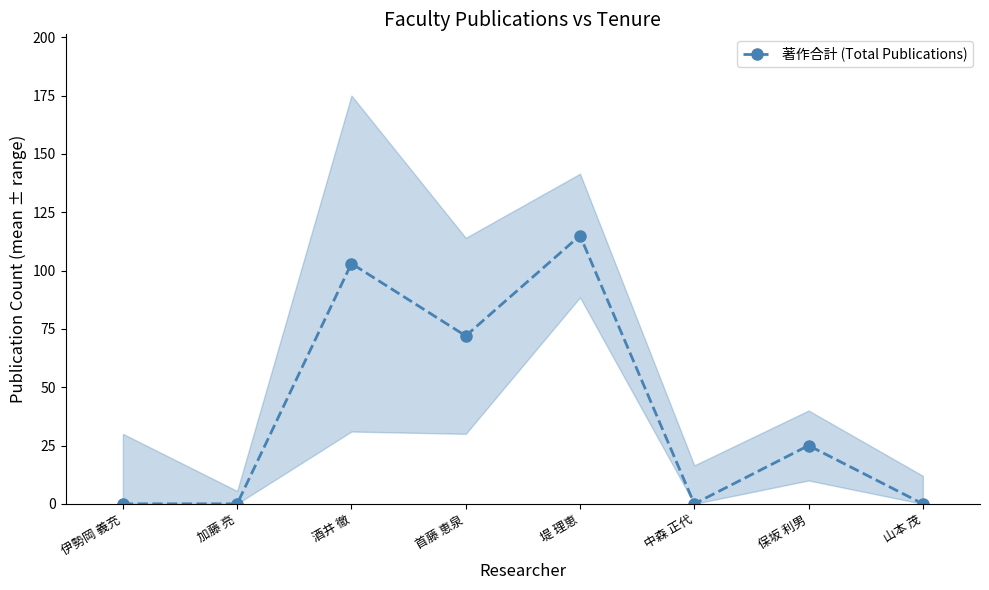

Reading left to right, extract all data points from this chart.

0	0	103	72	115	0	25	0